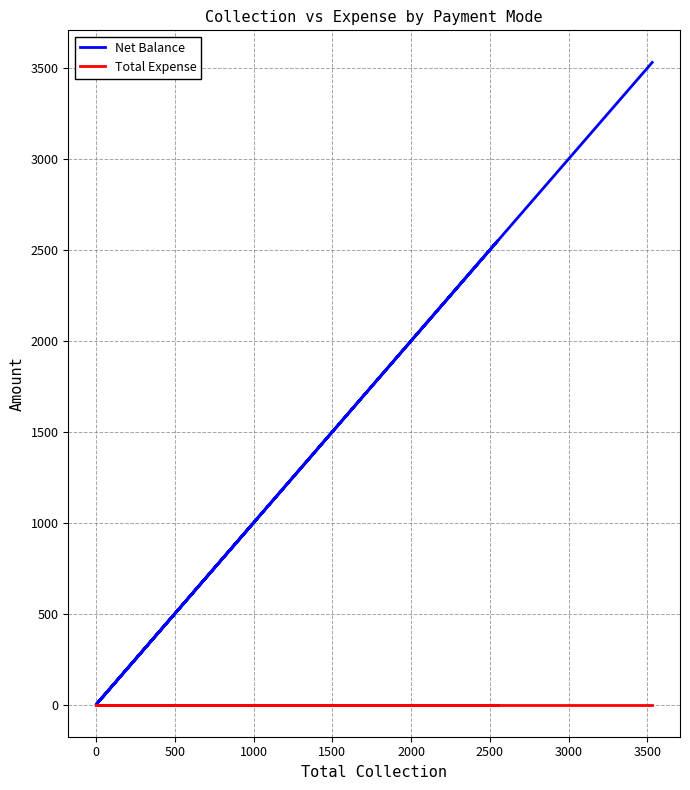

Reading left to right, what are all the values shown in this chart?

Net Balance: 980	0	2550	0	0	3530
Total Expense: 0	0	0	0	0	0